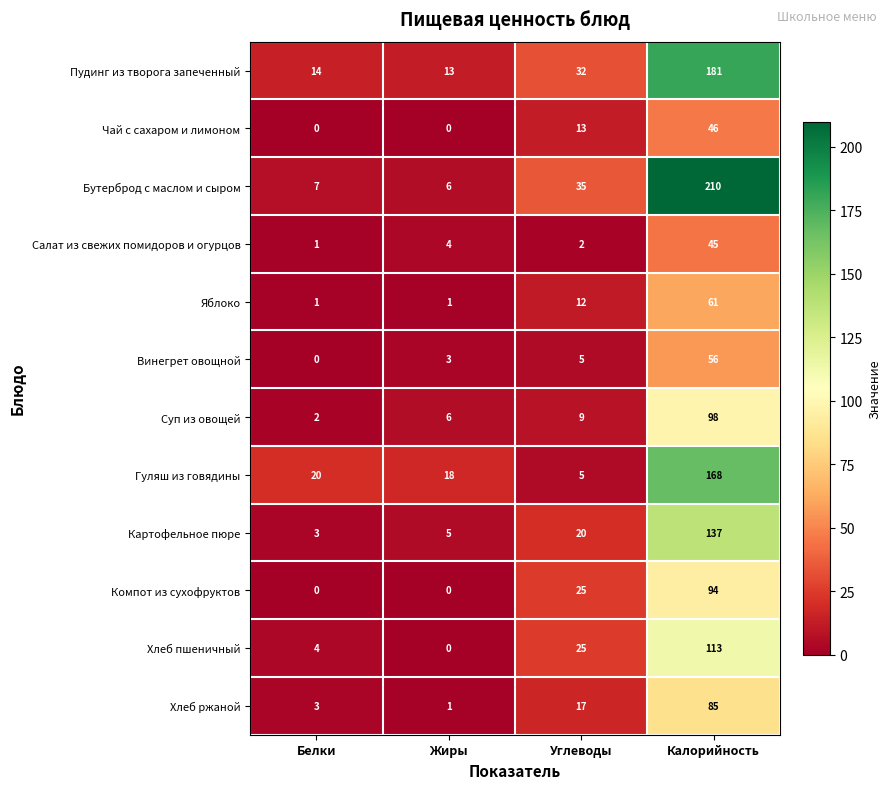

True or false: Бутерброд с маслом и сыром has a value of 7 at Белки.

True